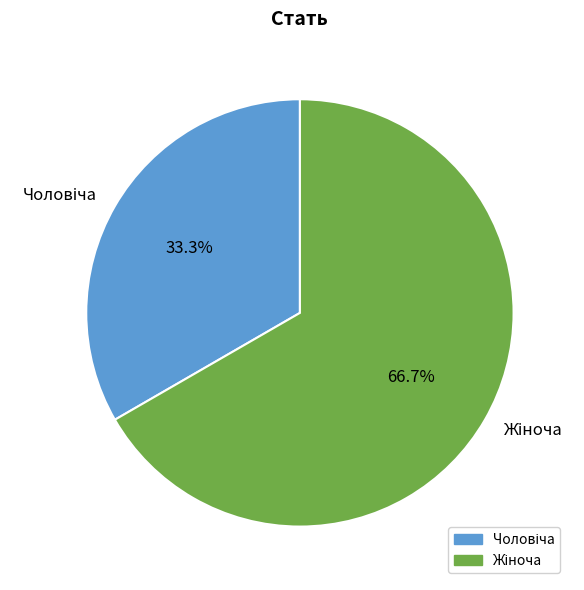

Does any single category account for the majority?

Yes